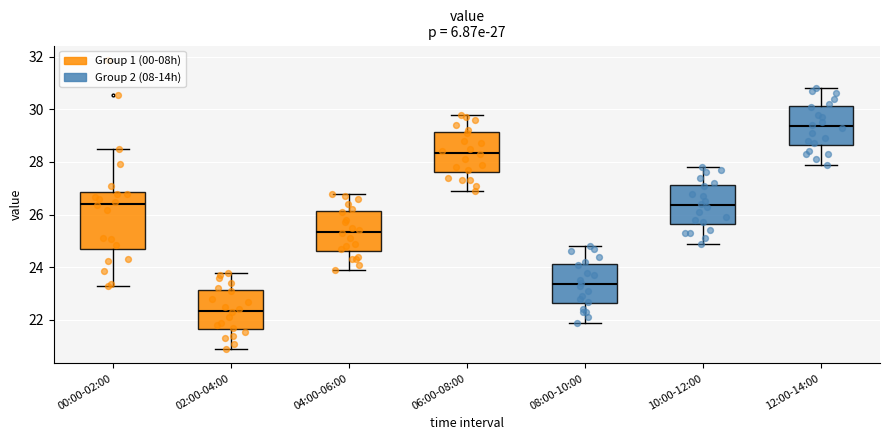

Which box's median line is the highest?

12:00-14:00